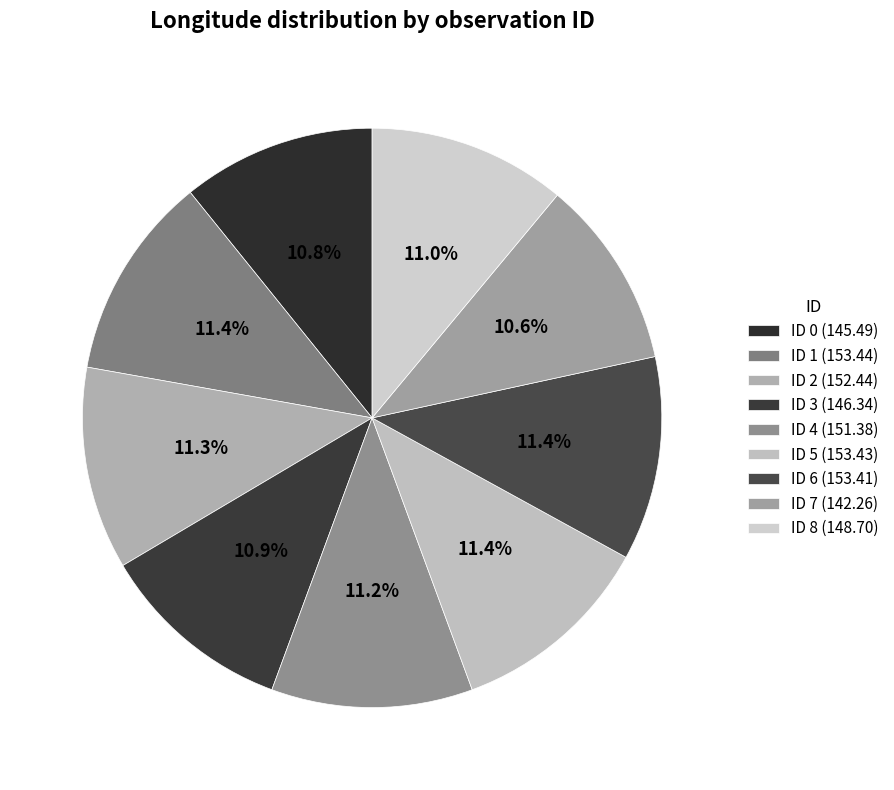

How many slices are in this pie chart?

9